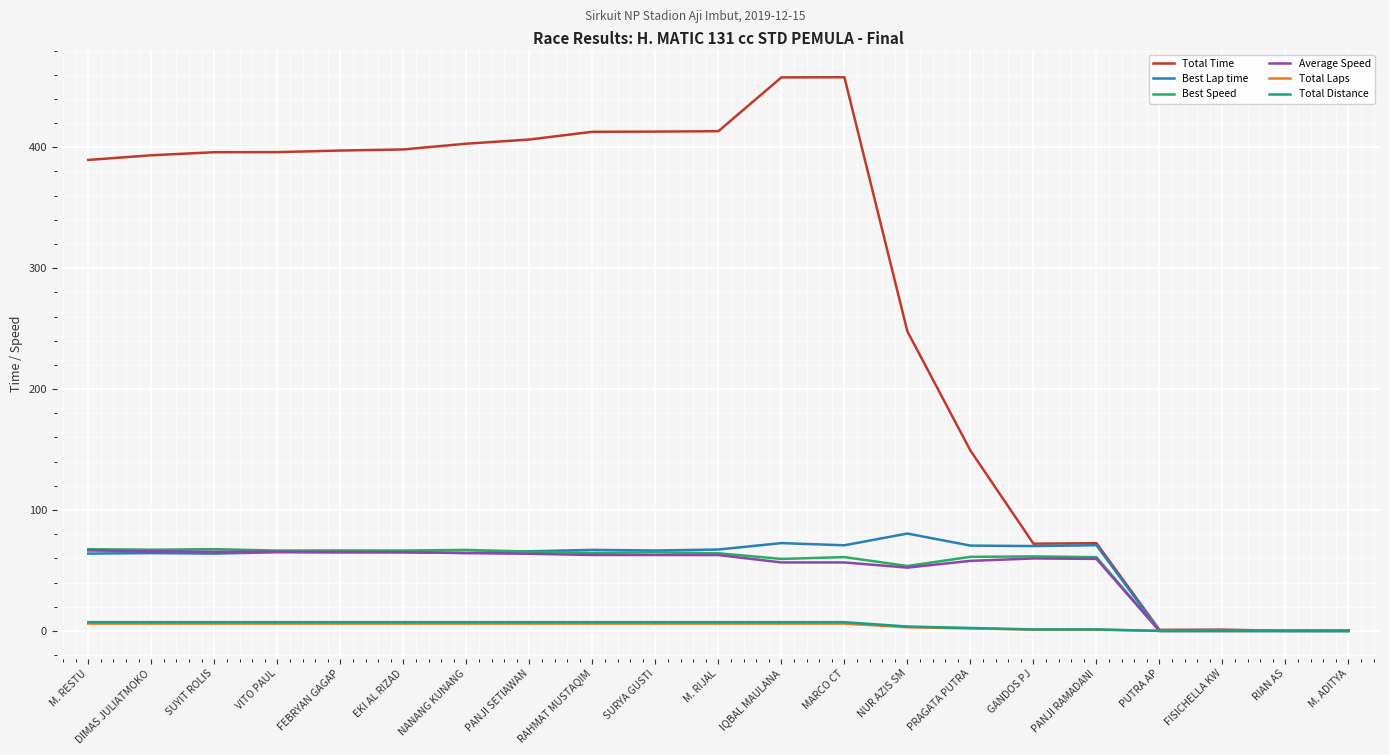

Which series changed the most between VITO PAUL and MARCO CT?

Total Time